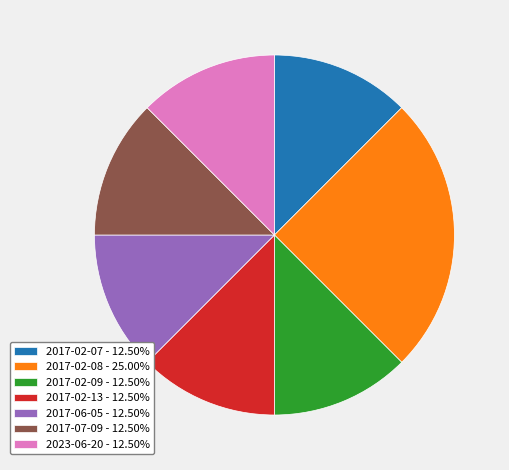

Is the sum of 2017-07-09 - 12.50% and 2017-06-05 - 12.50% greater than half?

No